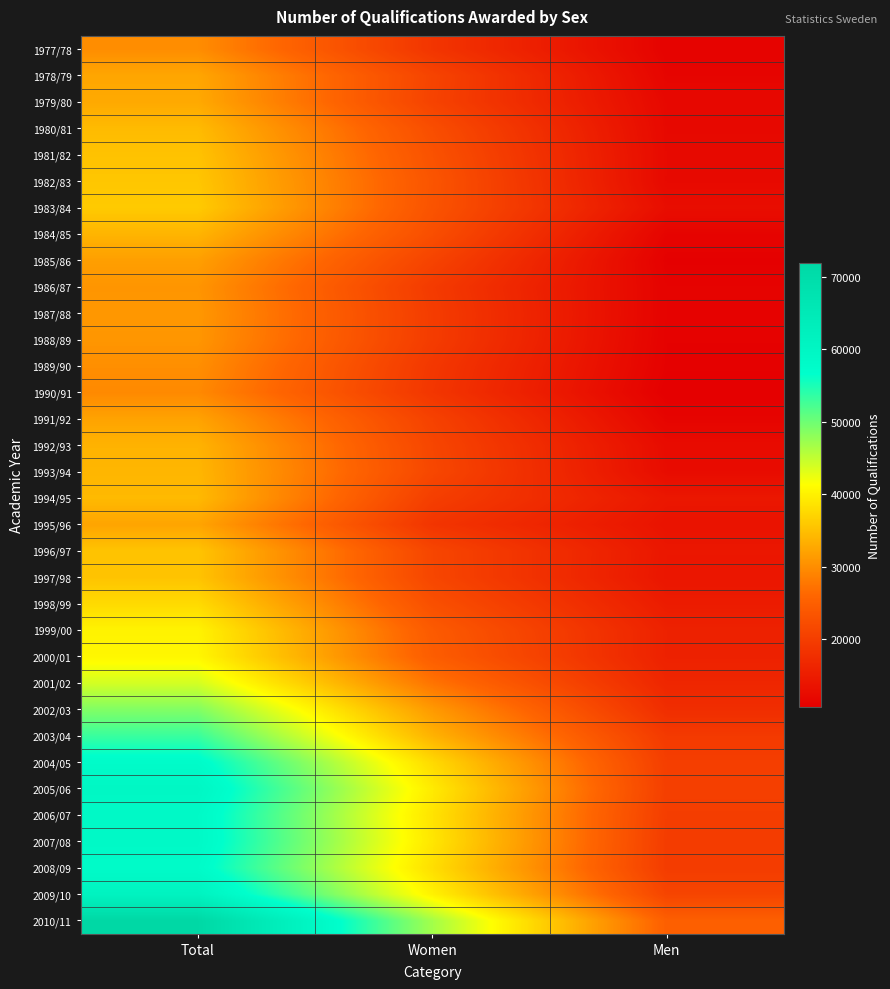

At Total, list the series in order from largest to smallest.

2010/11, 2009/10, 2005/06, 2007/08, 2006/07, 2008/09, 2004/05, 2003/04, 2002/03, 2001/02, 2000/01, 1999/00, 1998/99, 1983/84, 1982/83, 1996/97, 1997/98, 1981/82, 1980/81, 1994/95, 1993/94, 1984/85, 1992/93, 1979/80, 1978/79, 1995/96, 1991/92, 1985/86, 1987/88, 1988/89, 1986/87, 1989/90, 1977/78, 1990/91